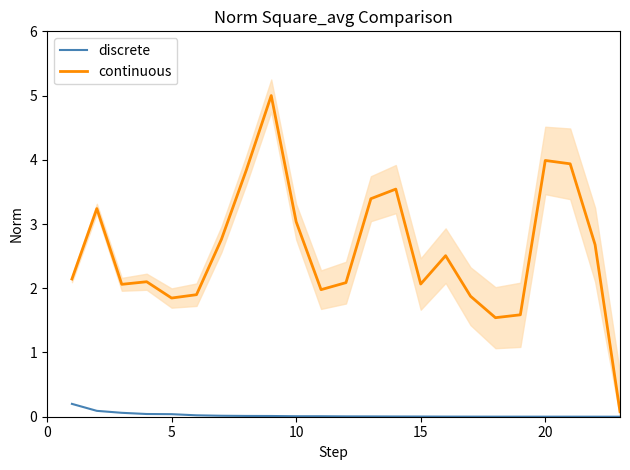

True or false: continuous and discrete cross at least once.

False